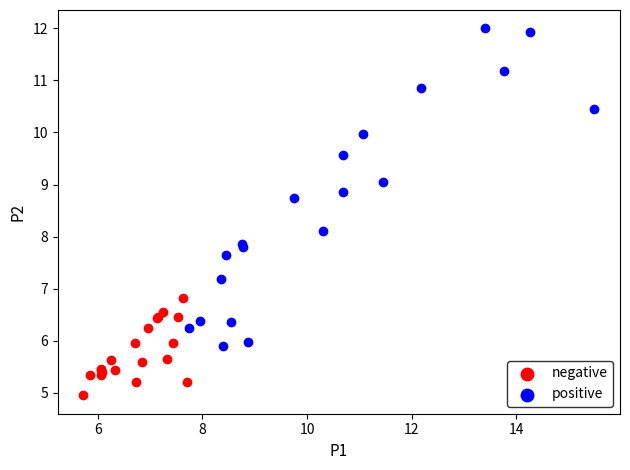

Which series reaches the maximum Y coordinate?

positive